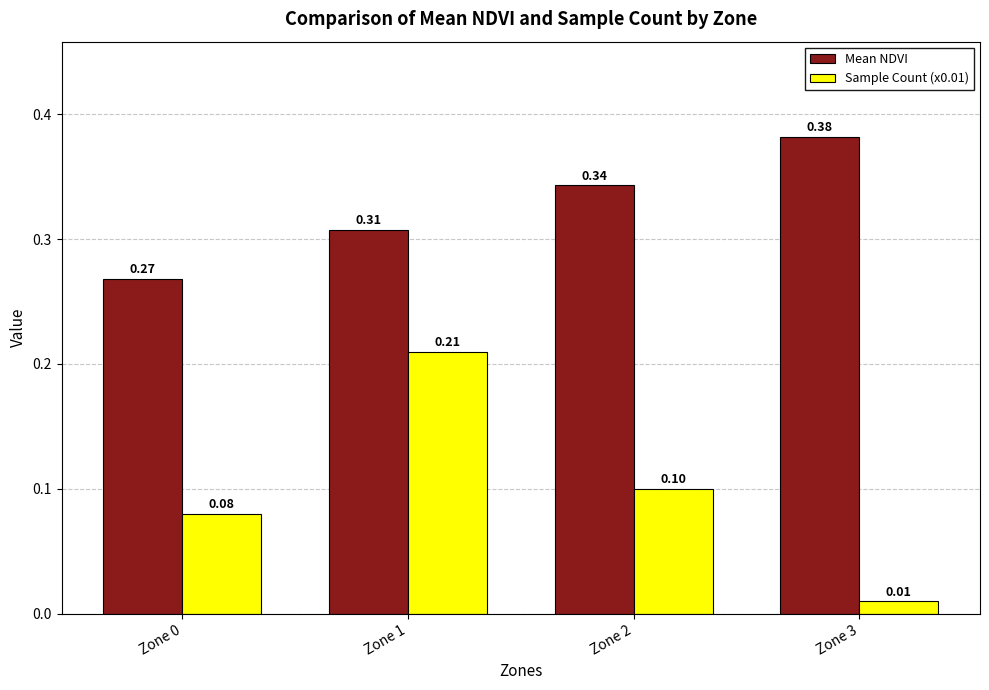

Between Zone 0 and Zone 2, which series saw the biggest shift?

Mean NDVI